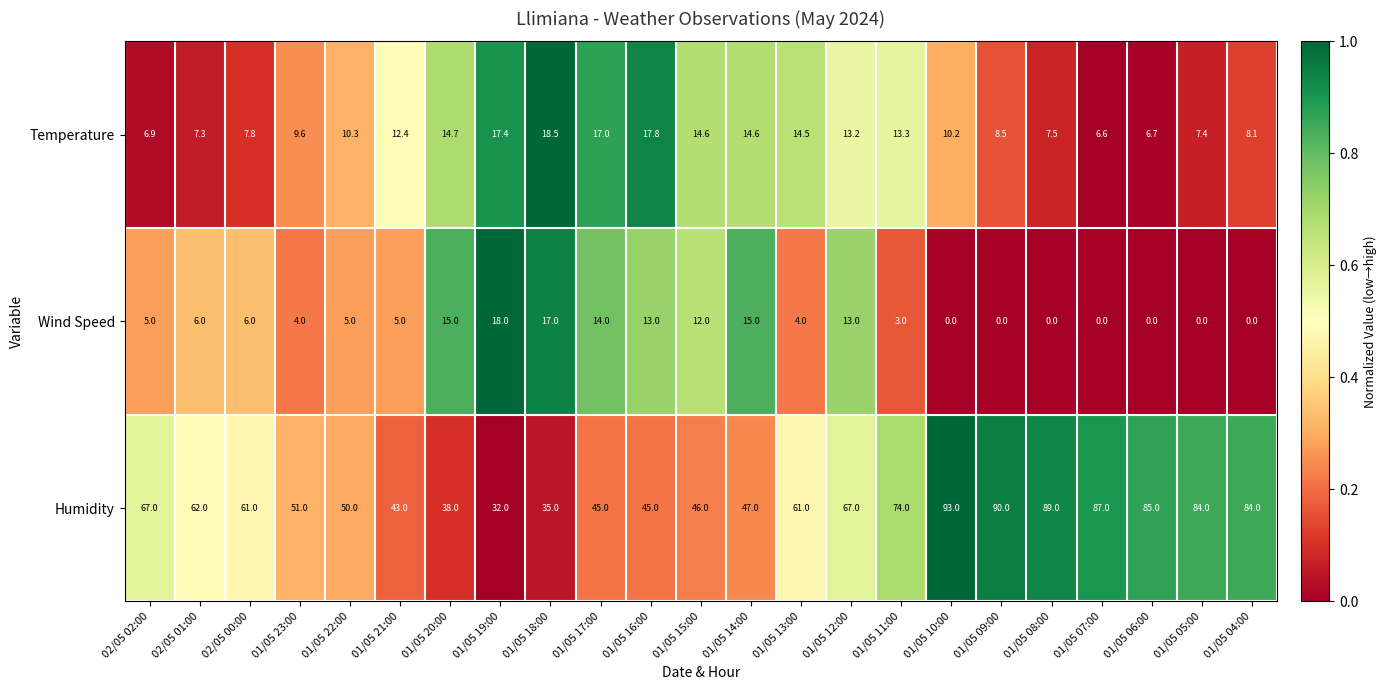

What is the sum of the Temperature values at 01/05 20:00 and 01/05 14:00?

29.3